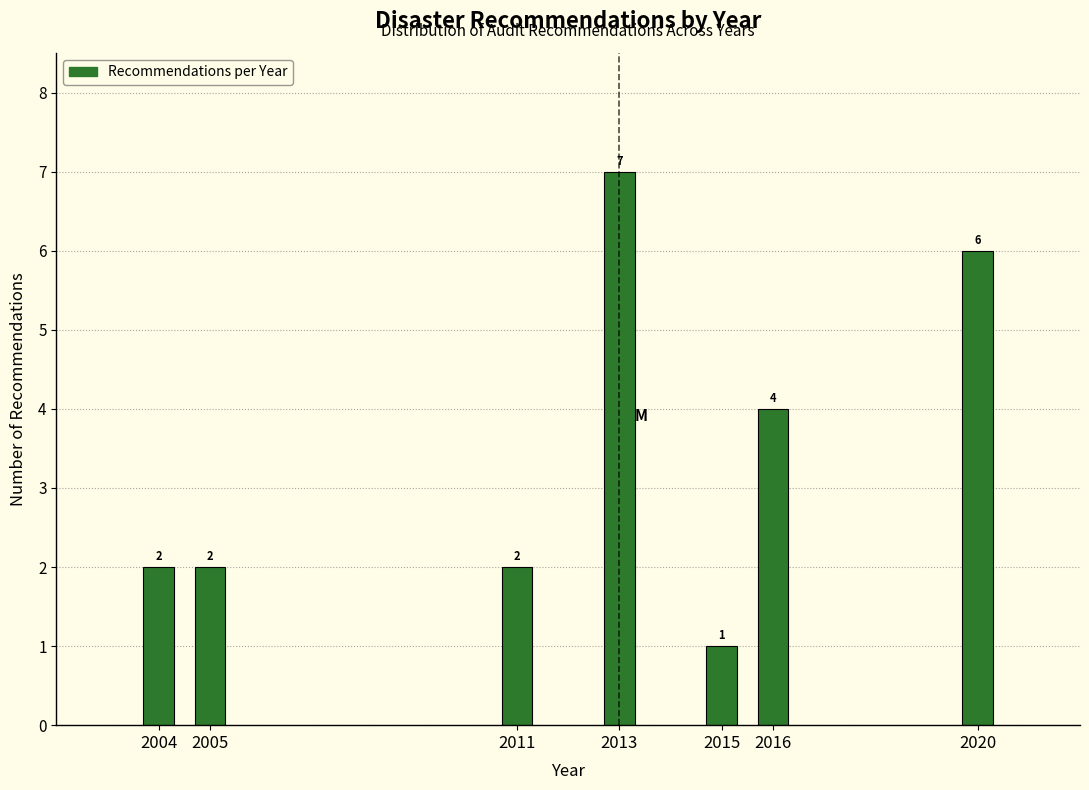

Reading right to left, transcribe all the data shown in this chart.

6	4	1	7	2	2	2